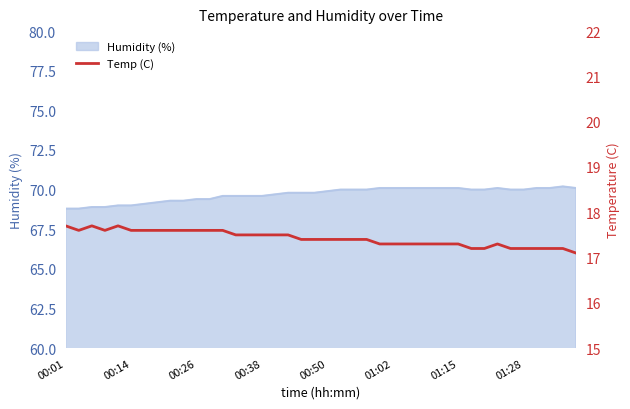

What is the ratio of the value at 28 to the value at 29?

1.0